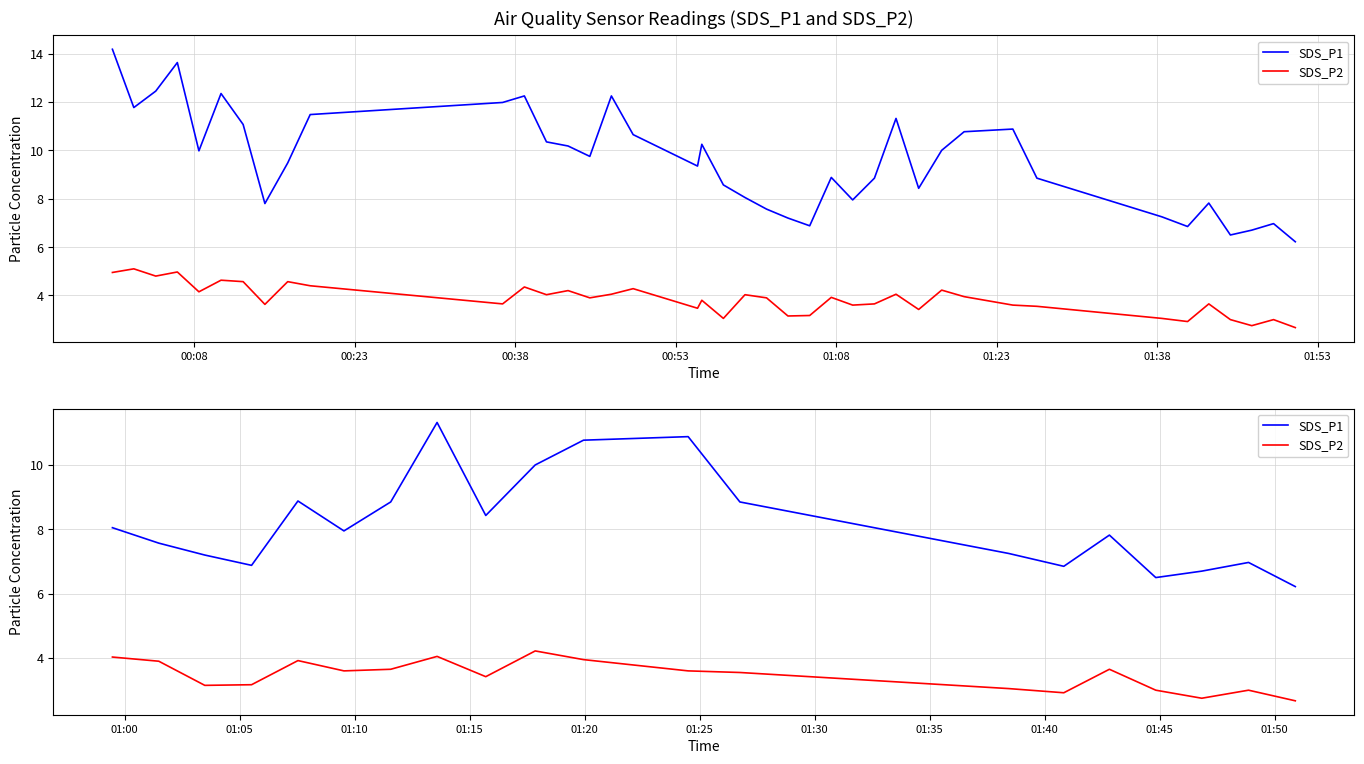

Where is the first local maximum for SDS_P1?

01:08